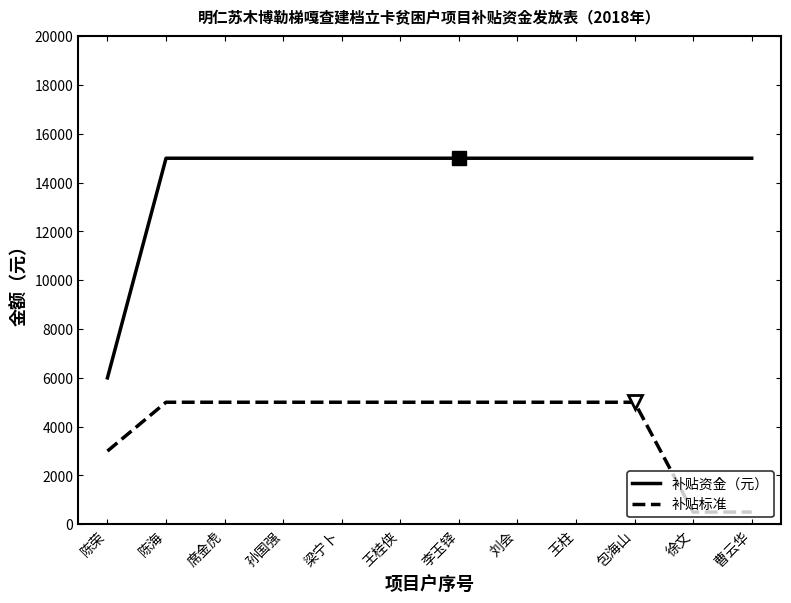

True or false: 补贴资金（元） and 补贴标准 intersect in this chart.

False